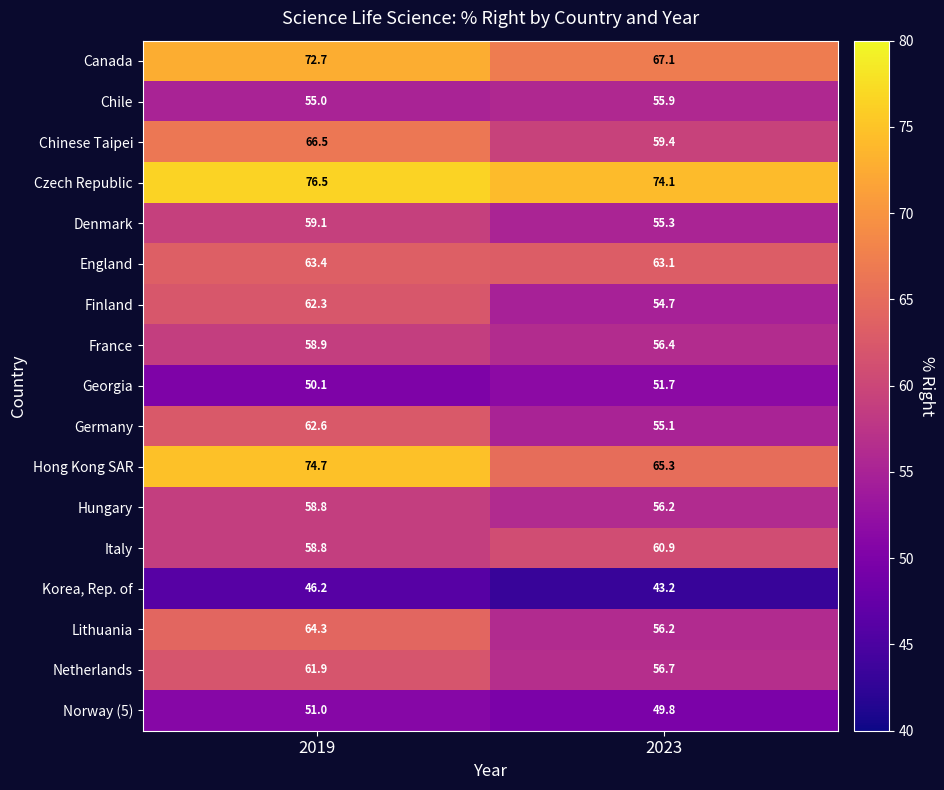

What is the smallest value displayed?

43.2